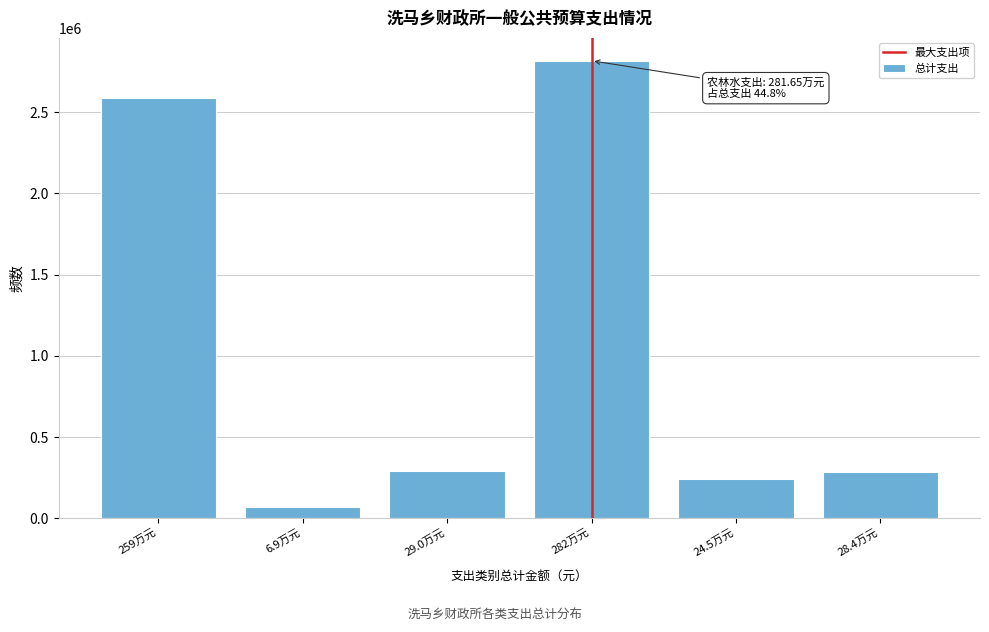

Is it true that the value at 24.5万元 is 244562.6?

True